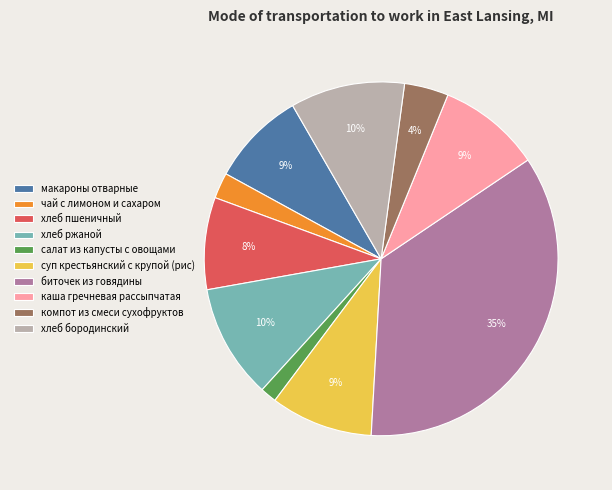

Count the number of slices in the pie.

10